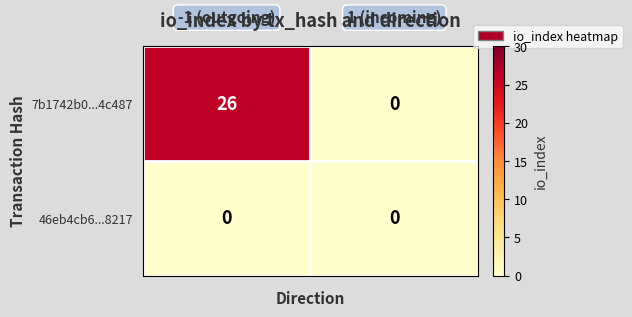

Rank the series by their average value, from lowest to highest.

46eb4cb6...8217, 7b1742b0...4c487